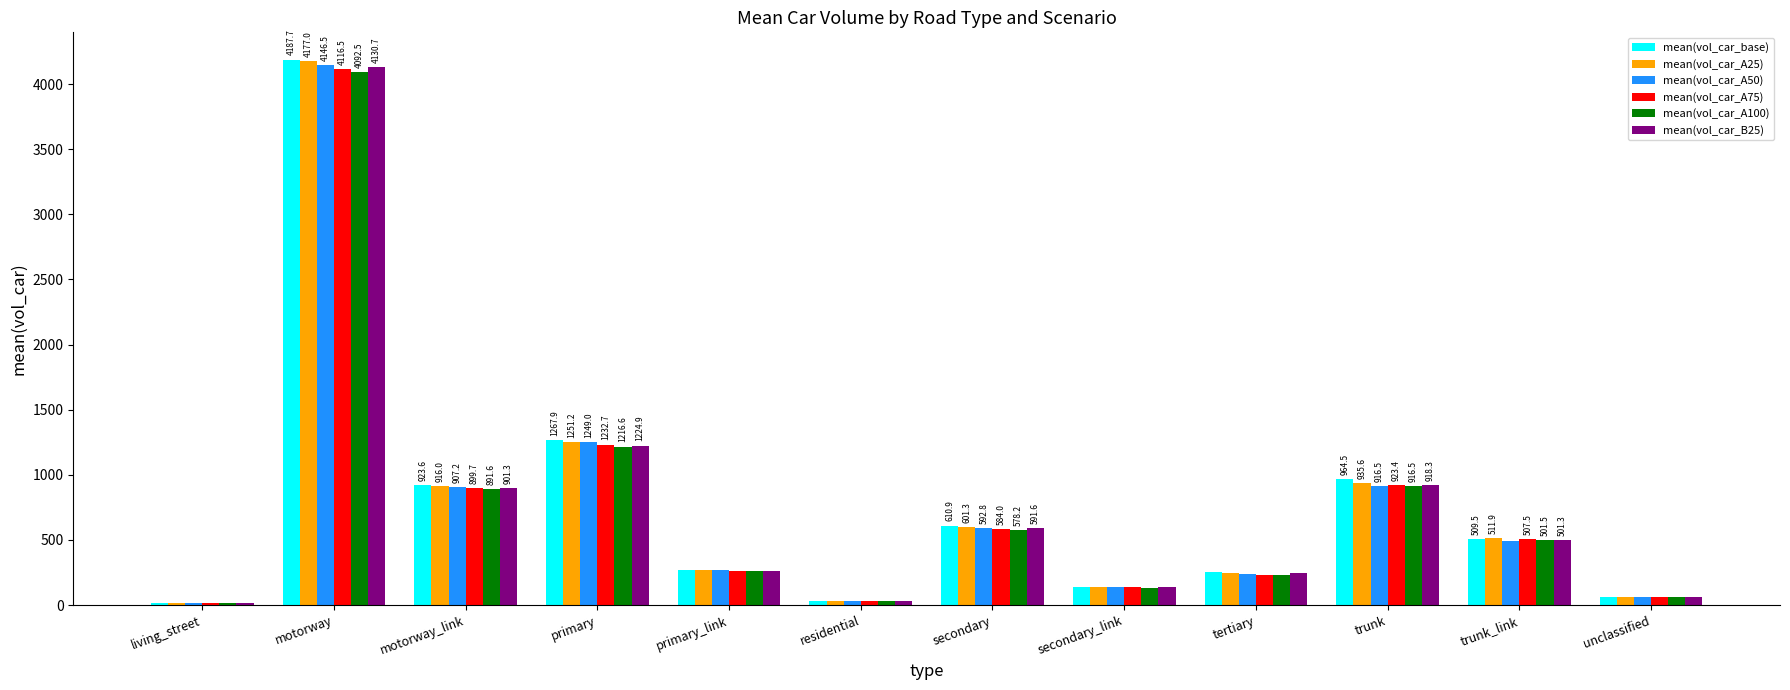

Between primary_link and unclassified, which series saw the biggest shift?

mean(vol_car_base)